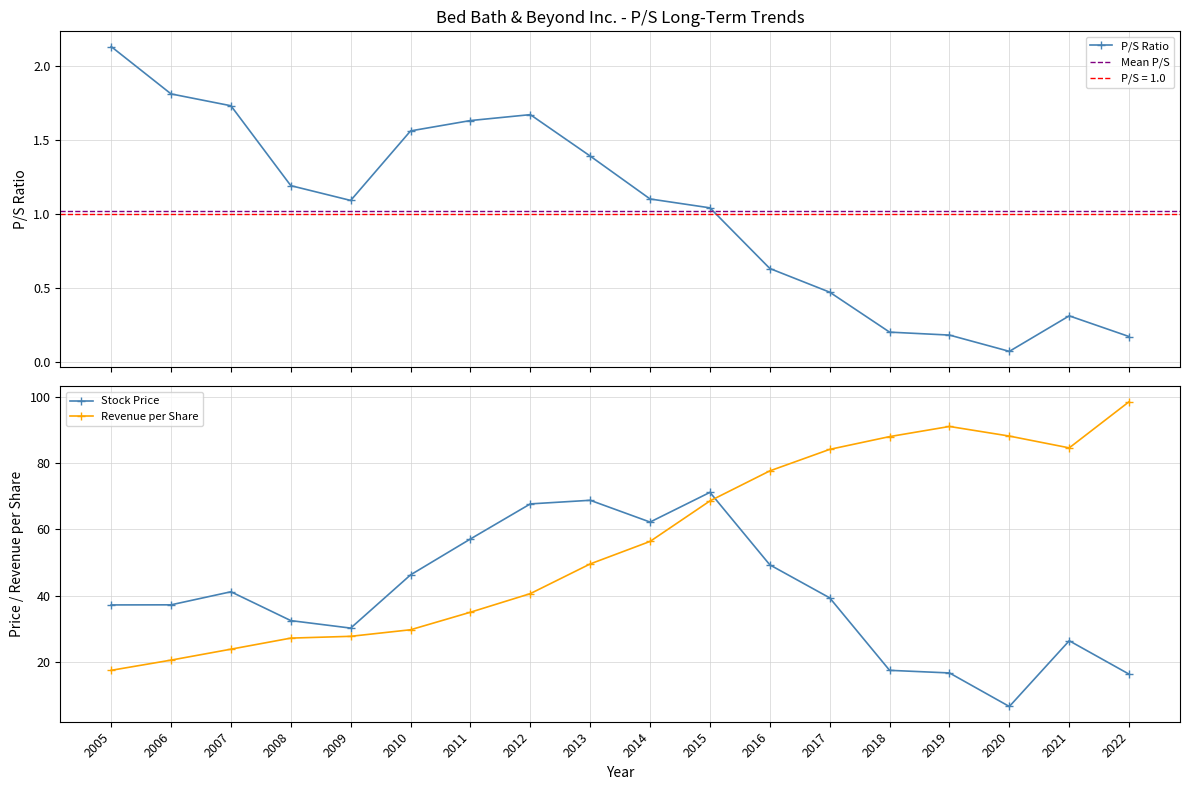

What is the difference between the maximum and minimum values in the P/S series?

2.1